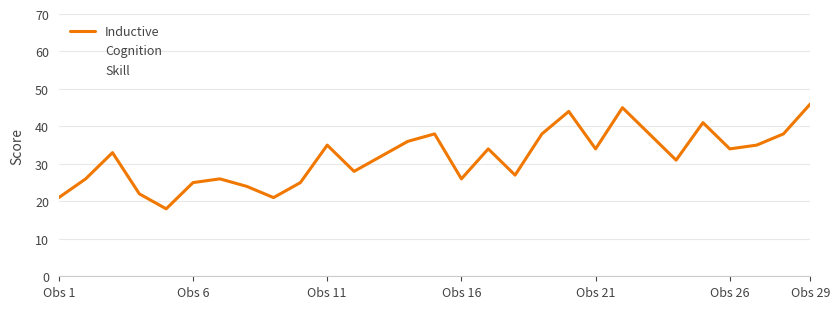

True or false: Skill and Cognition cross at least once.

False